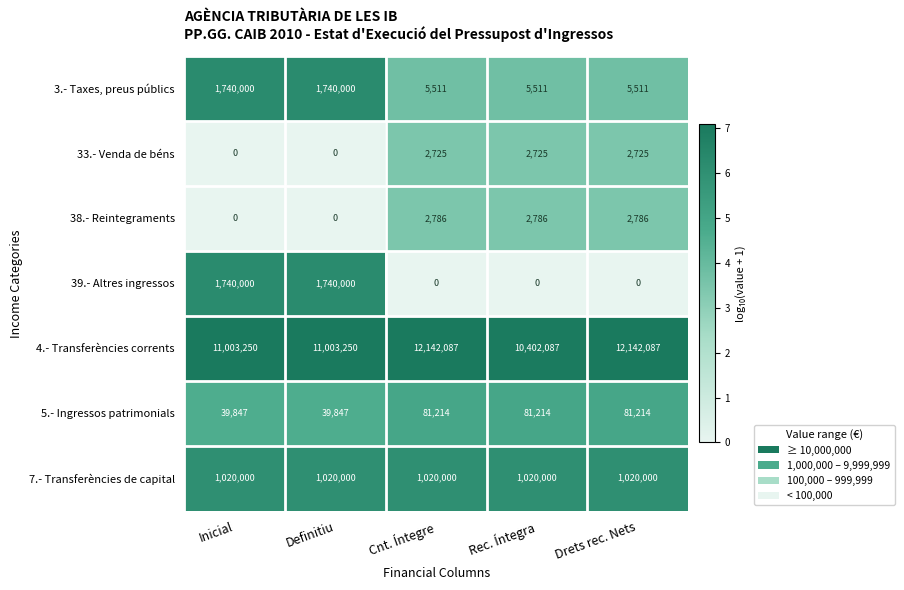

Which series changed the most between Definitiu and Drets rec. Nets?

39.- Altres ingressos